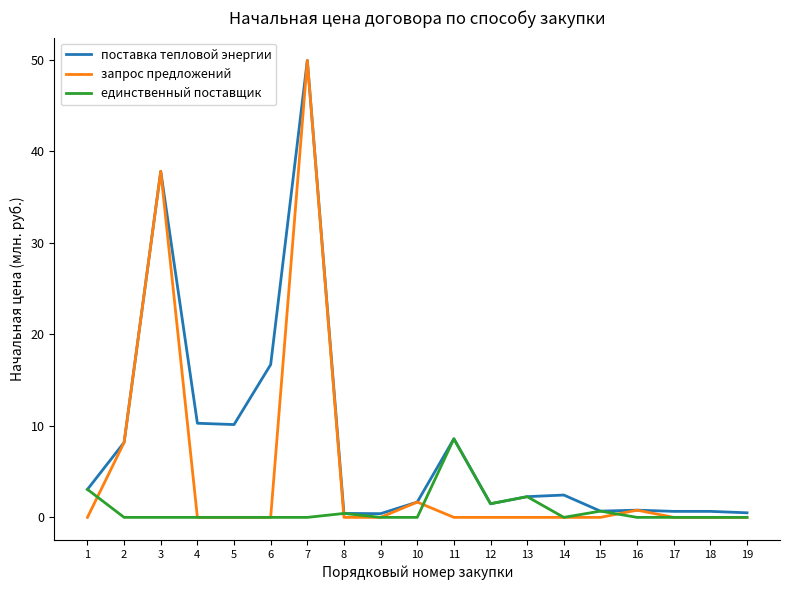

What is the approximate value of поставка тепловой энергии at 6?

16.7